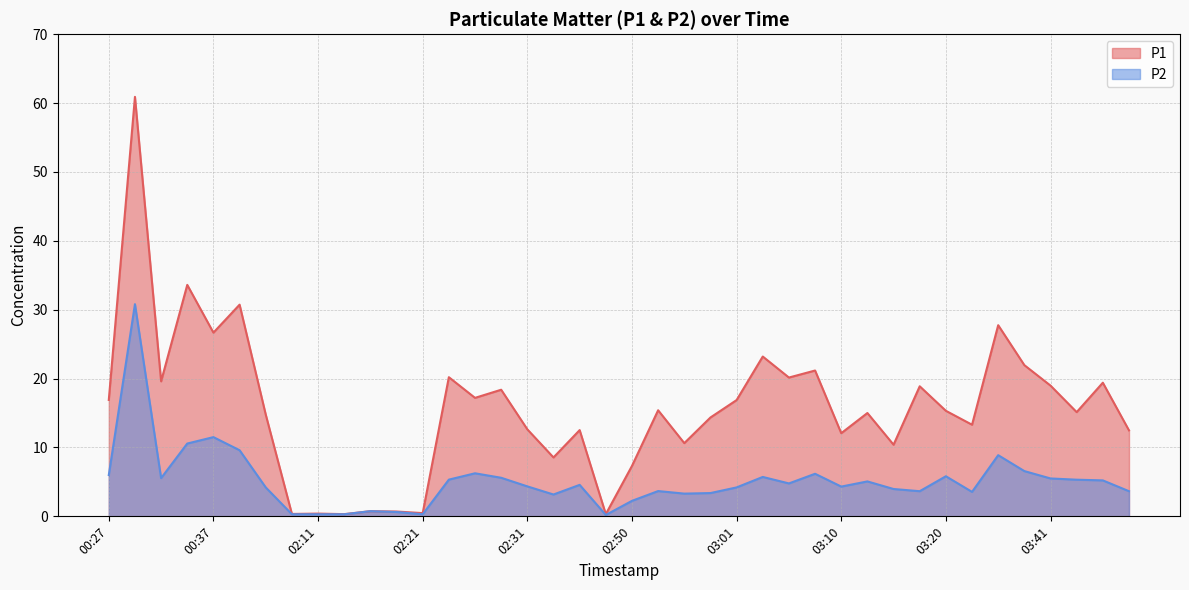

Reading left to right, extract all data points from this chart.

P1: 16.9	60.9	19.6	33.6	26.7	30.7	14.8	0.3	0.4	0.3	0.8	0.7	0.5	20.2	17.2	18.4	12.6	8.6	12.5	0.3	7.3	15.4	10.6	14.3	16.9	23.2	20.1	21.2	12.1	15.0	10.4	18.9	15.3	13.3	27.8	21.9	19.0	15.1	19.4	12.5
P2: 6.0	30.8	5.5	10.6	11.5	9.6	4.2	0.3	0.3	0.3	0.8	0.6	0.3	5.3	6.2	5.6	4.3	3.2	4.6	0.2	2.2	3.7	3.3	3.4	4.2	5.7	4.8	6.2	4.3	5.1	4.0	3.6	5.8	3.5	8.9	6.6	5.5	5.3	5.2	3.6